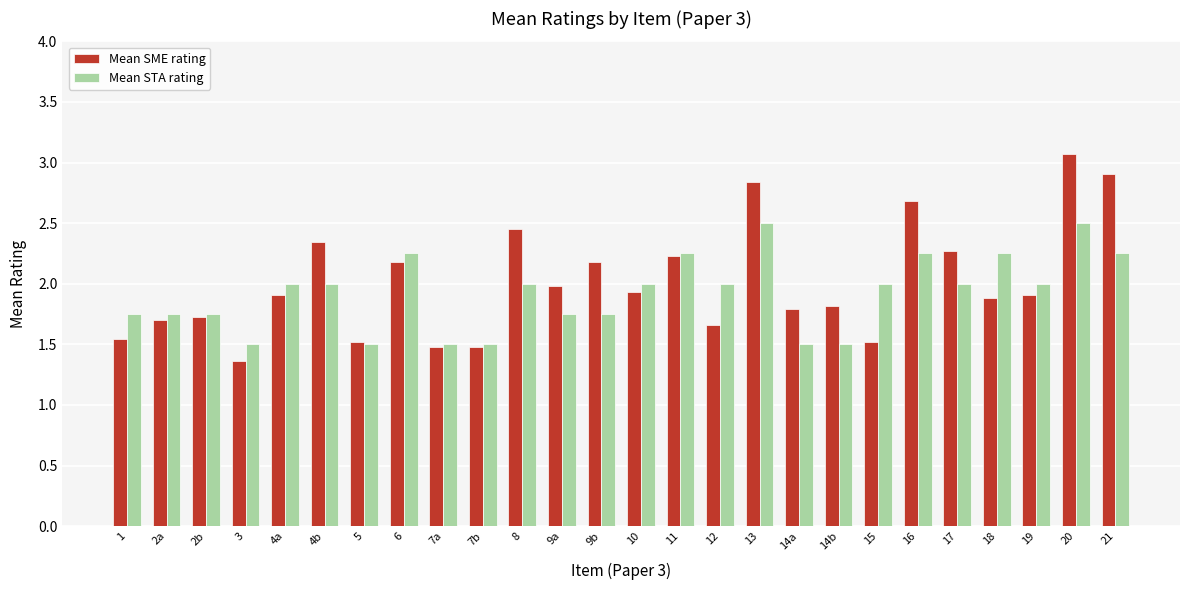

What is the spread (max minus min) of values at 8?

0.5